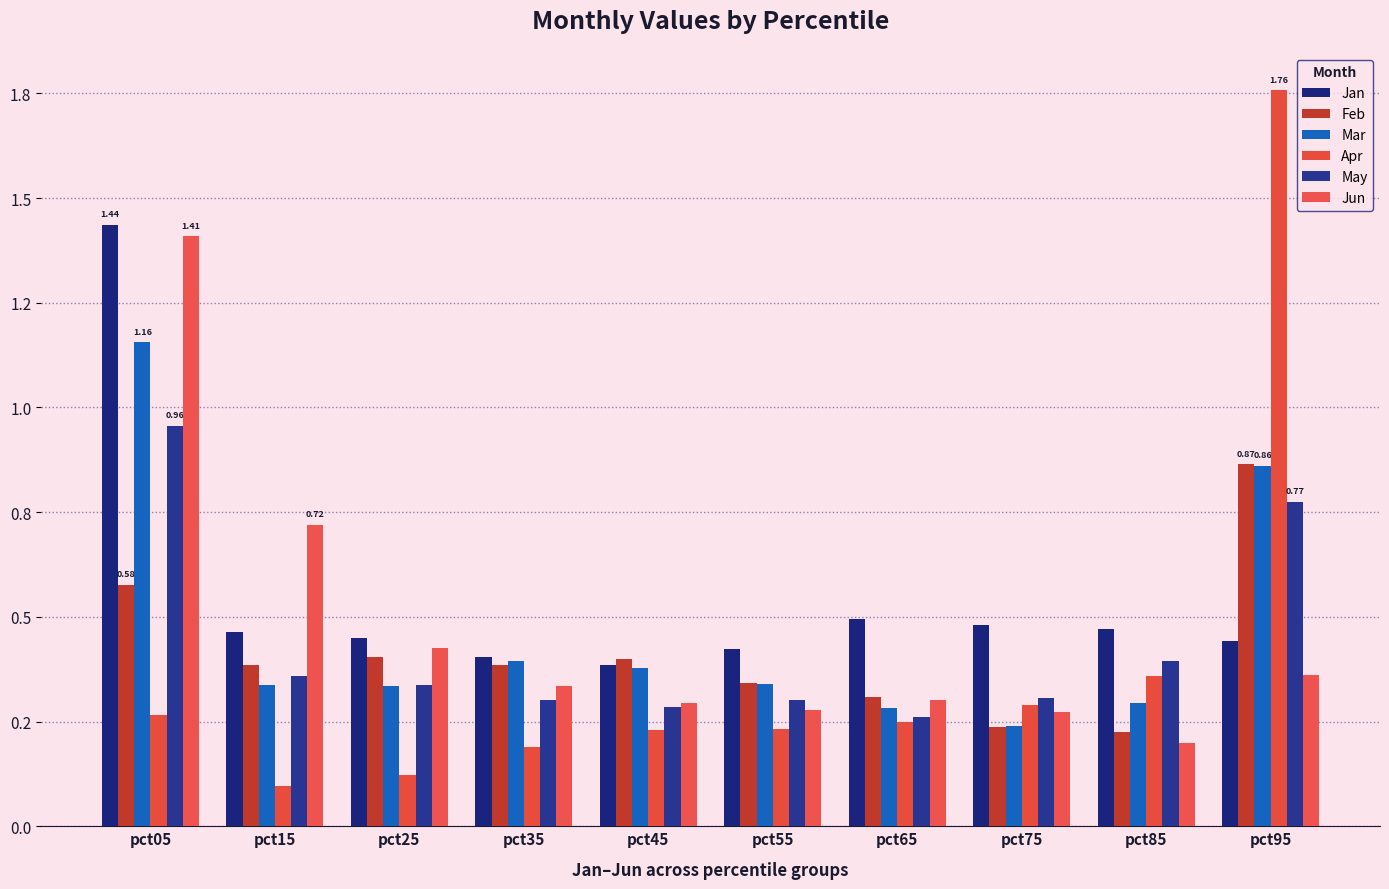

Are the bars horizontal?

No